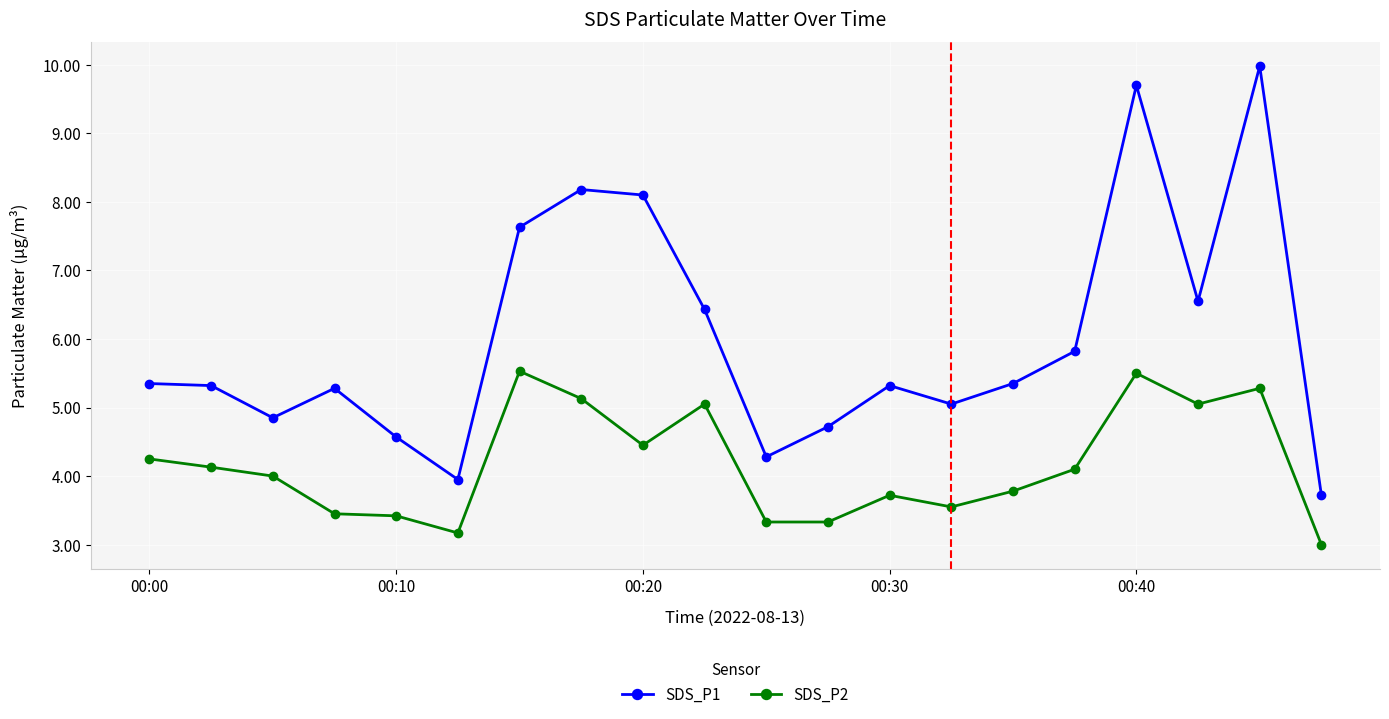

Which series has the widest spread of values?

SDS_P1